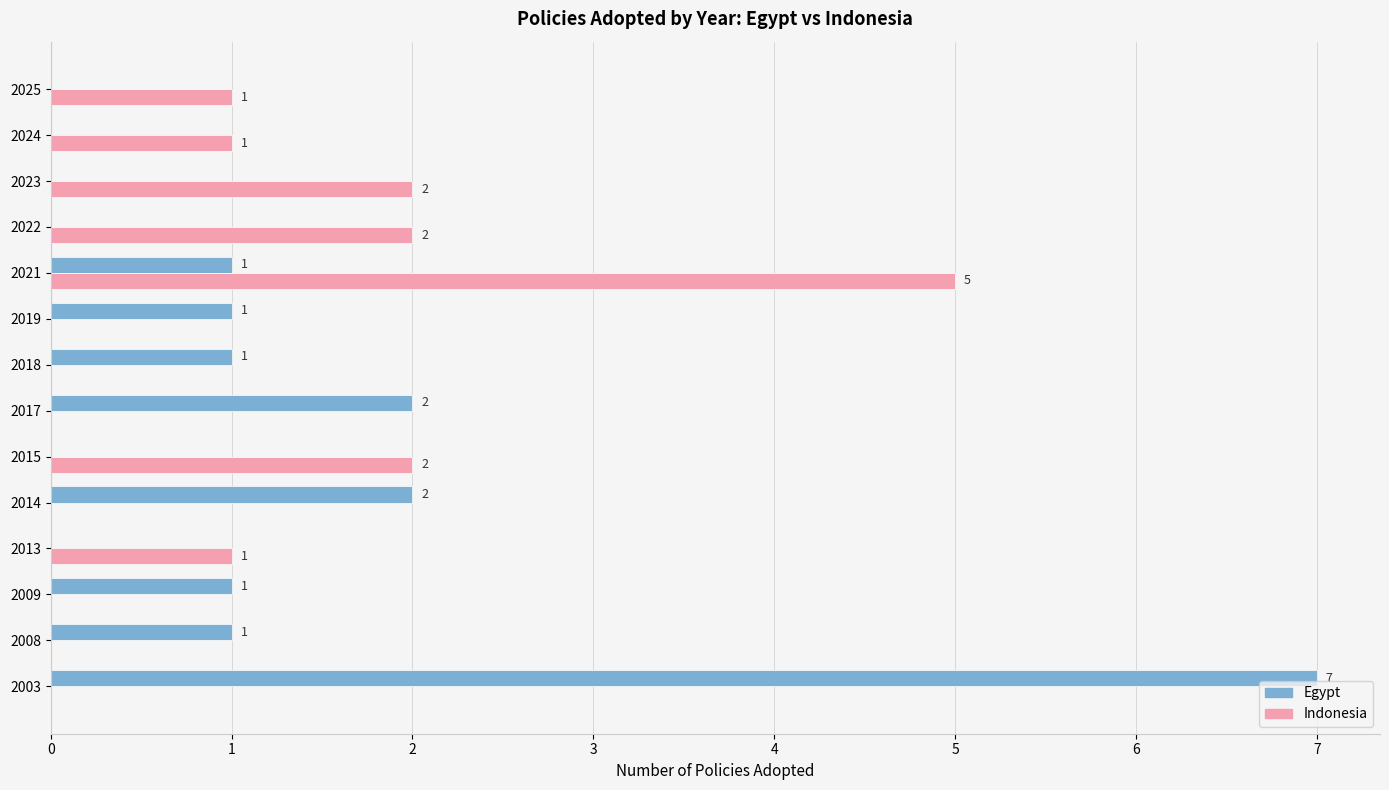

True or false: Egypt has a value of 2 at 2014.

True